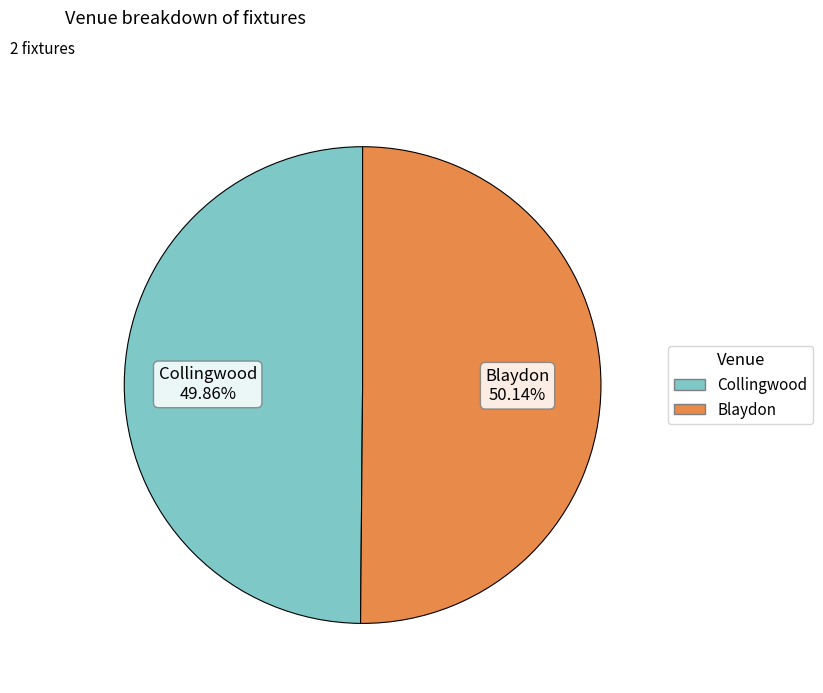

To the nearest percent, what percentage of the pie is Collingwood?

50%